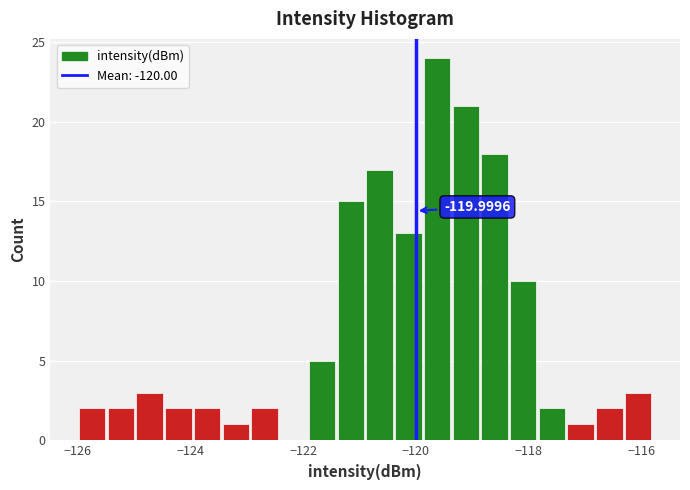

Around what value on the x-axis is the tallest bar? Give the approximate position of its centre, as read against the axis.

-119.6